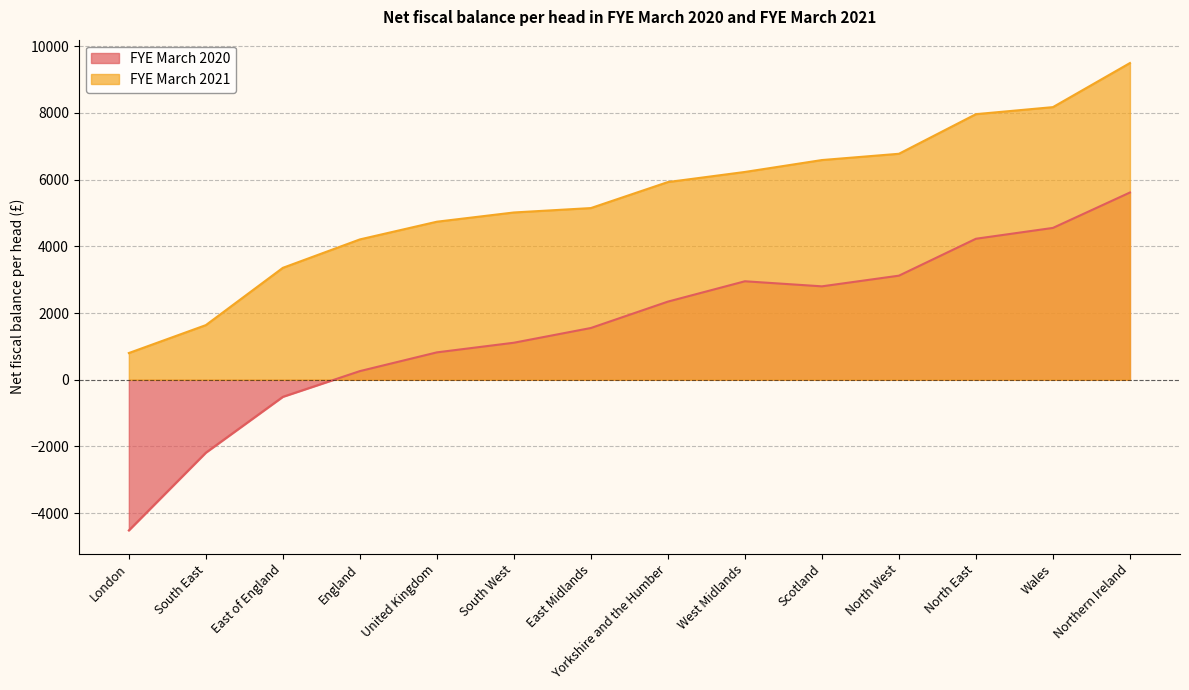

Reading left to right, what are all the values shown in this chart?

FYE March 2020: -4519	-2188	-513	258	820	1109	1551	2342	2952	2800	3120	4227	4552	5614
FYE March 2021: 800	1637	3355	4207	4738	5015	5147	5927	6230	6587	6775	7963	8174	9496